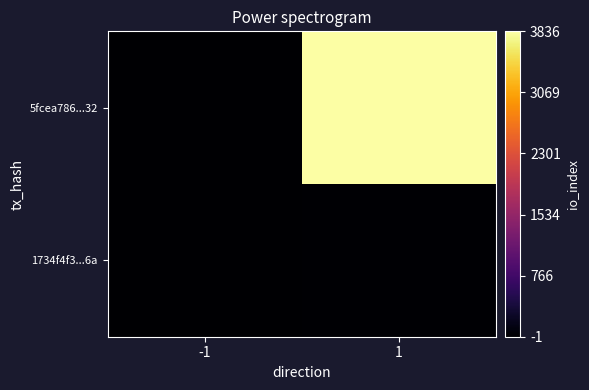

At how many categories does at least one series exceed 287?

1